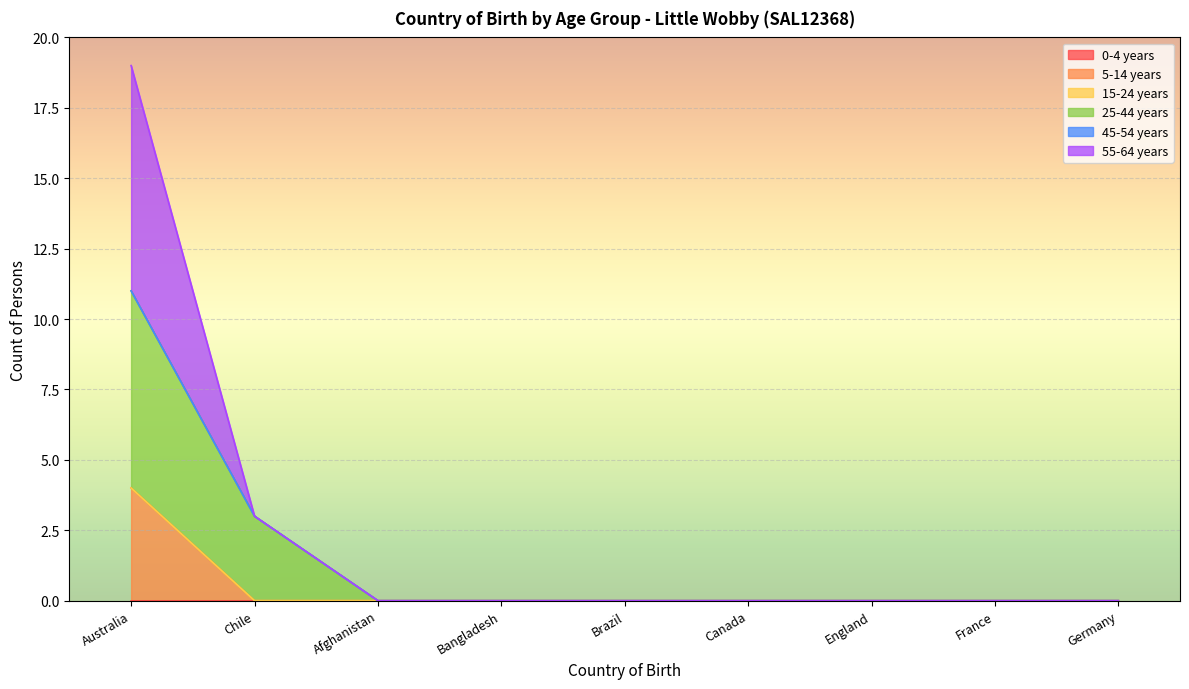

What is the label of the 5th point from the right?

Brazil